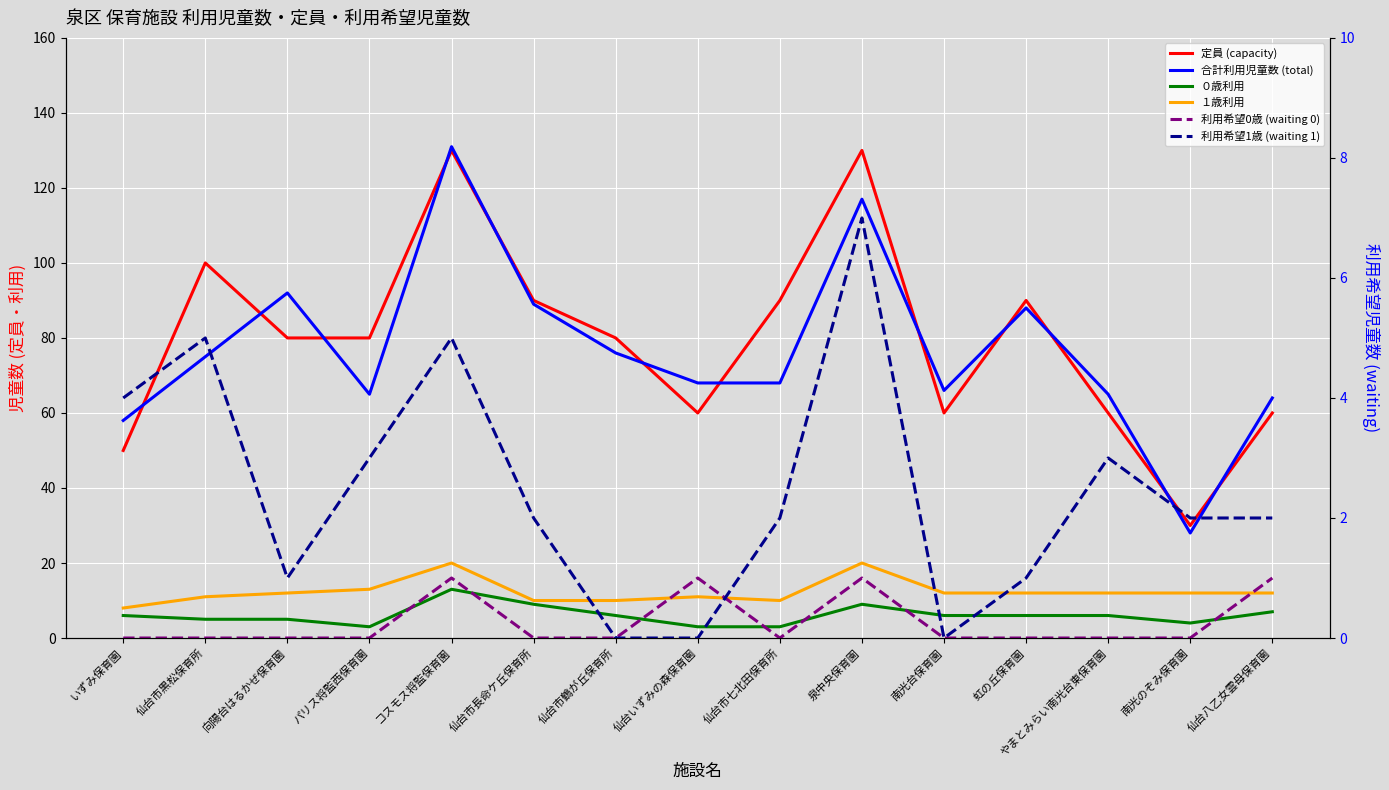

What is the highest value of the １歳利用 series?

20